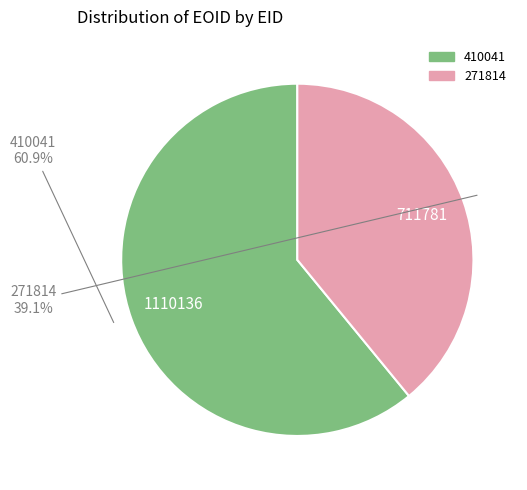

What percentage is NOT represented by 271814?

60.9%